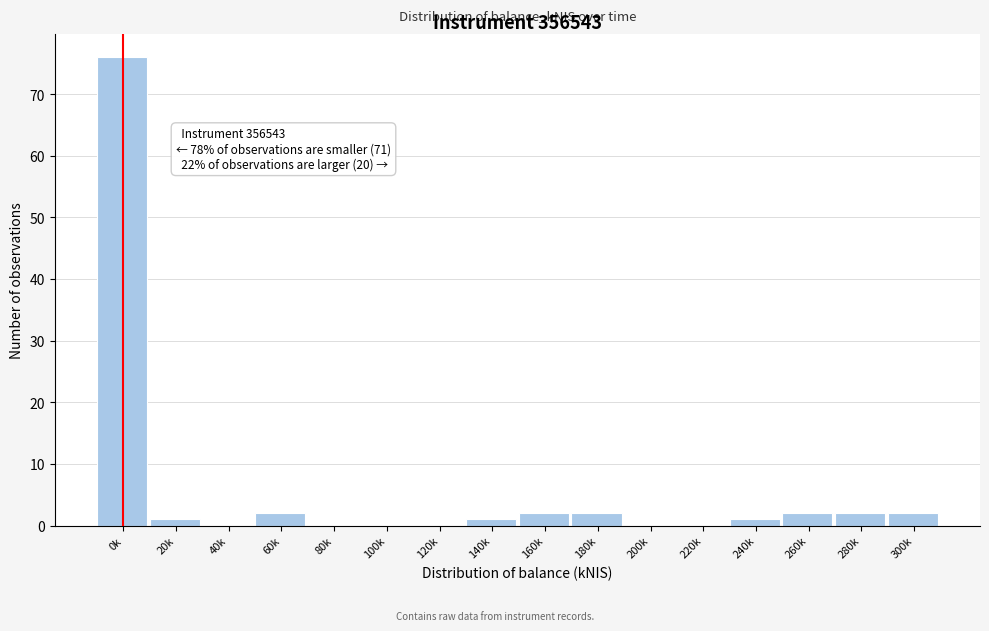

Reading right to left, what are all the values shown in this chart?

300k=2	280k=2	260k=2	240k=1	220k=0	200k=0	180k=2	160k=2	140k=1	120k=0	100k=0	80k=0	60k=2	40k=0	20k=1	0k=76